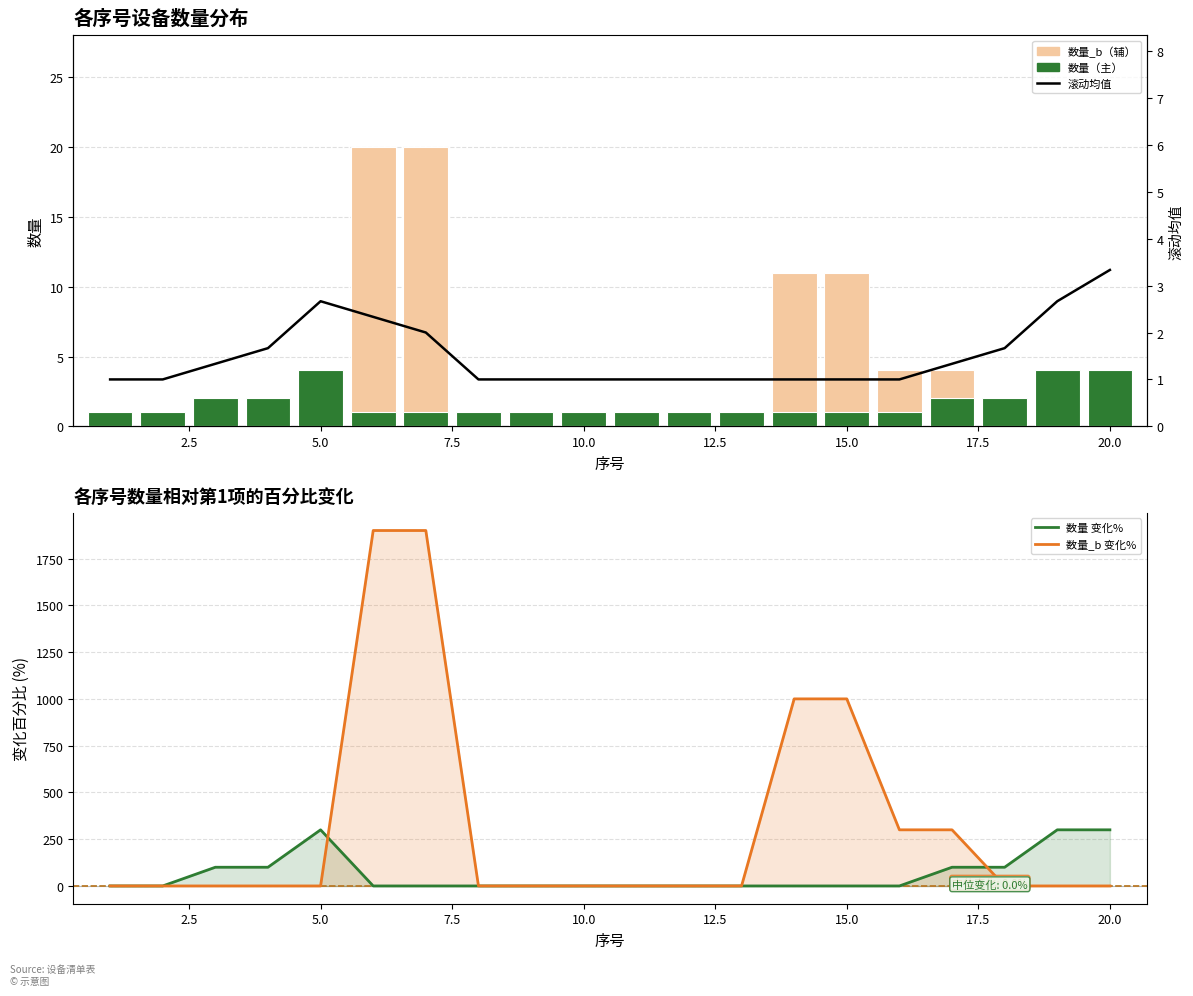

What is the lowest value of the 数量_b series?

1.0